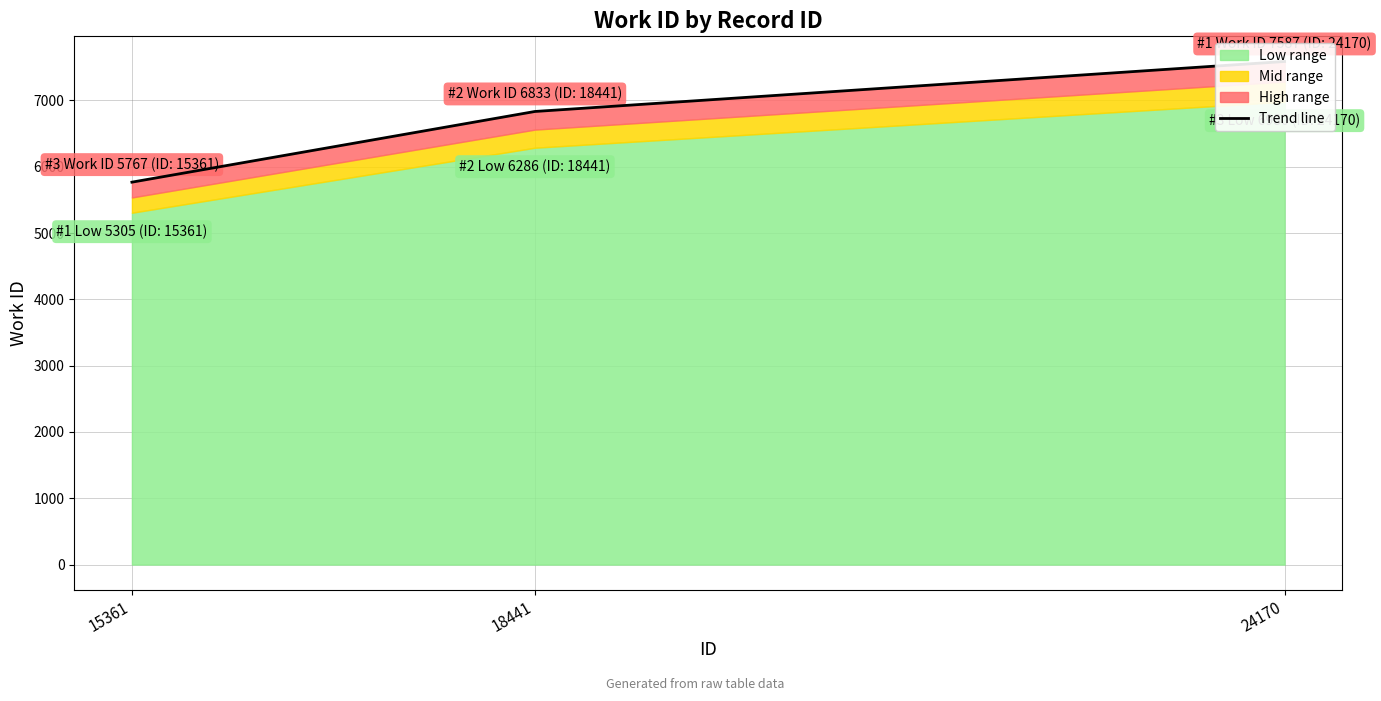

How many lines are shown in the chart?

1